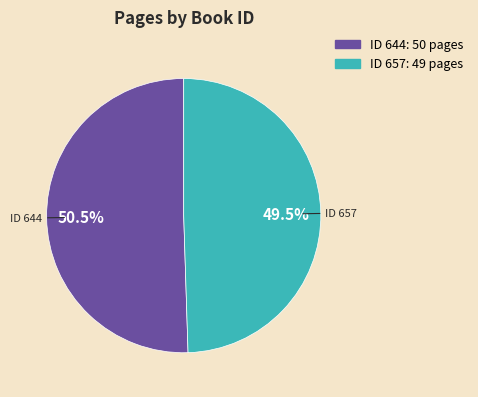

How many segments does this pie chart have?

2